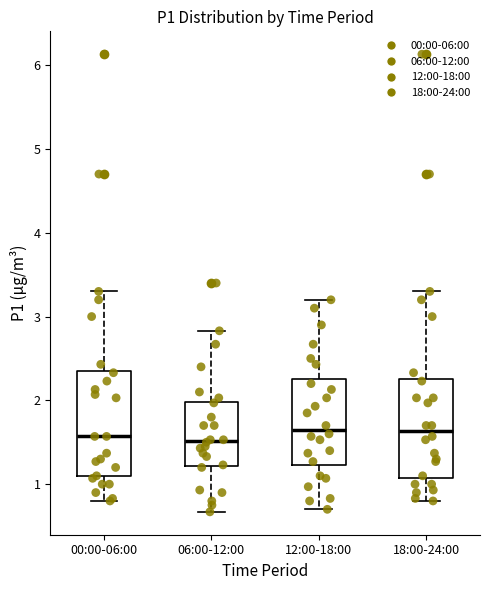

Reading left to right, read every box against the y-axis: the position of its median line, the range the box covers, and the ends of its whiskers. The values are not printed on the chart, so give them approximately, as read against the axis.

00:00-06:00: median 1.6, box 1.1 to 2.4, whiskers 0.8 to 3.3
06:00-12:00: median 1.5, box 1.2 to 2.0, whiskers 0.7 to 2.8
12:00-18:00: median 1.7, box 1.2 to 2.3, whiskers 0.7 to 3.2
18:00-24:00: median 1.6, box 1.1 to 2.3, whiskers 0.8 to 3.3